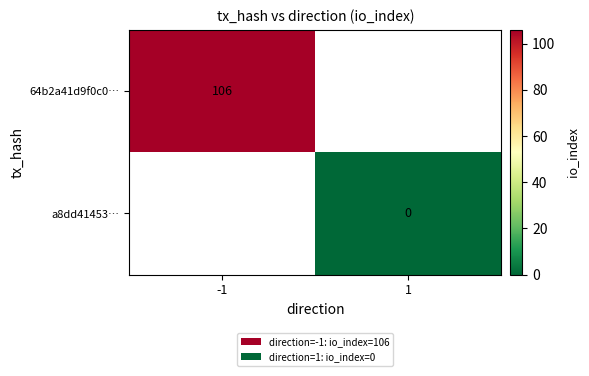

Is the value of a8dd41453… at 1 greater than the value of 64b2a41d9f0c0… at -1?

No